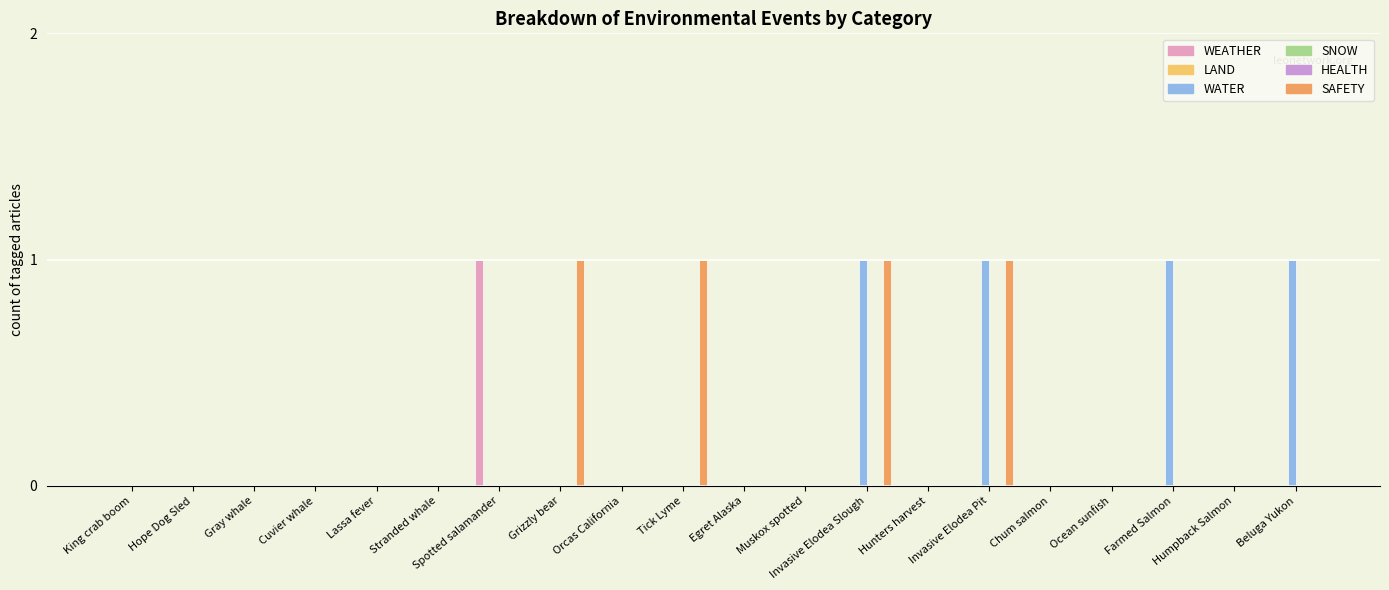

What is the total value across all series at Beluga Yukon?

1